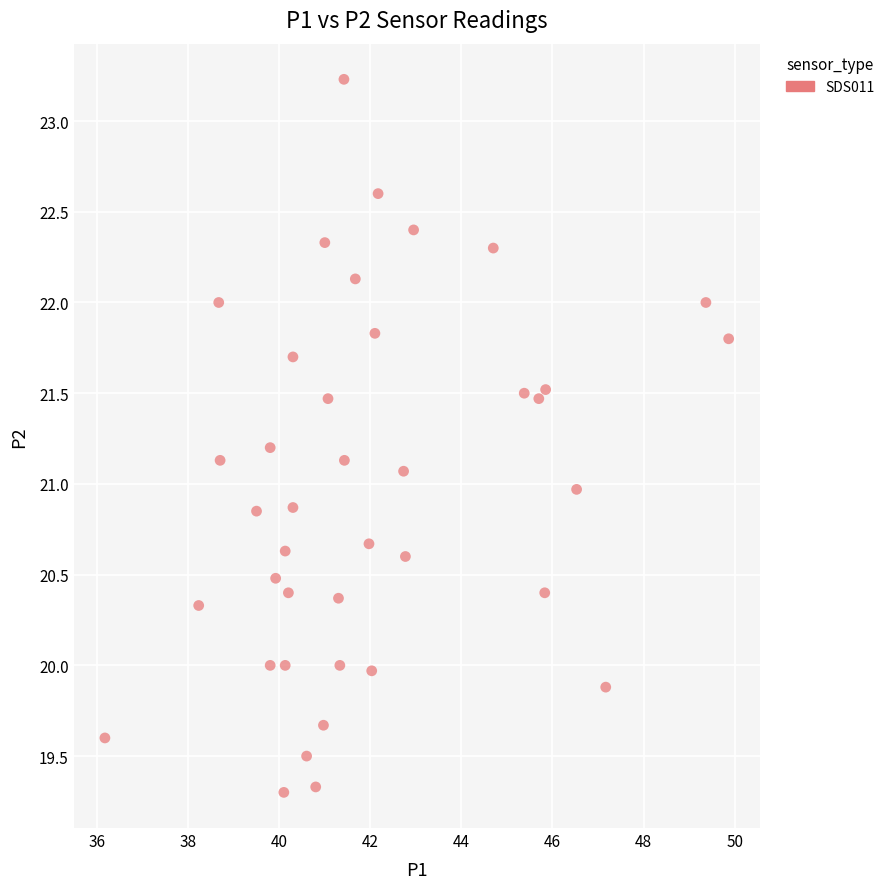

What is the range of X values (max minus min)?

13.7